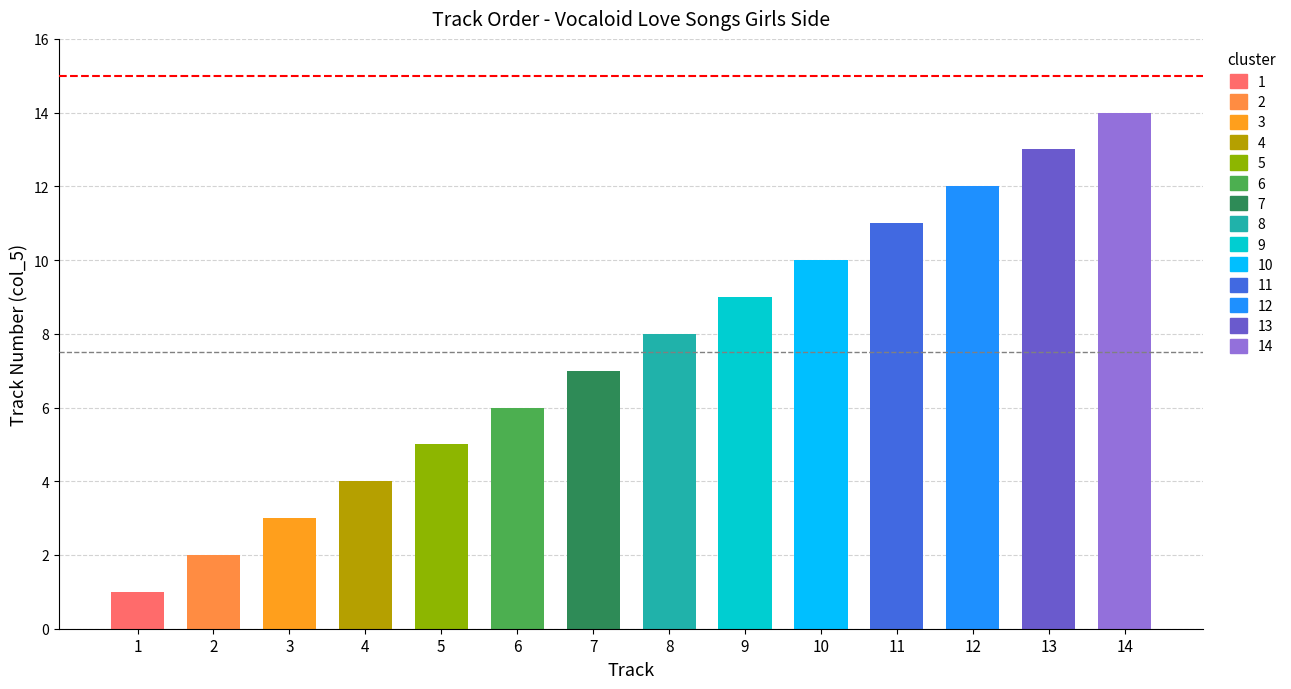

Which has a higher value, 8 or 1?

8